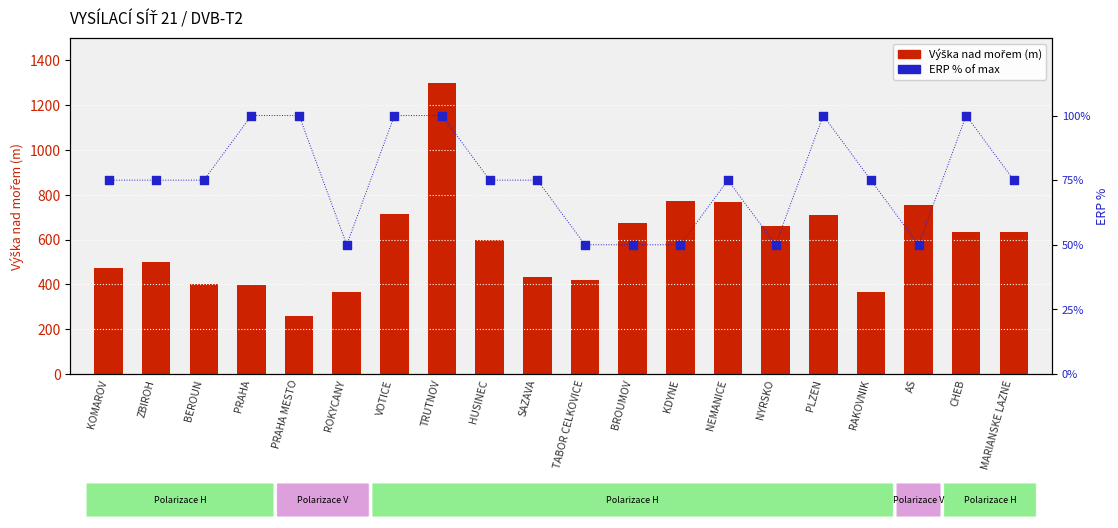

Which series has the largest total across all categories?

Výška nad mořem (m)